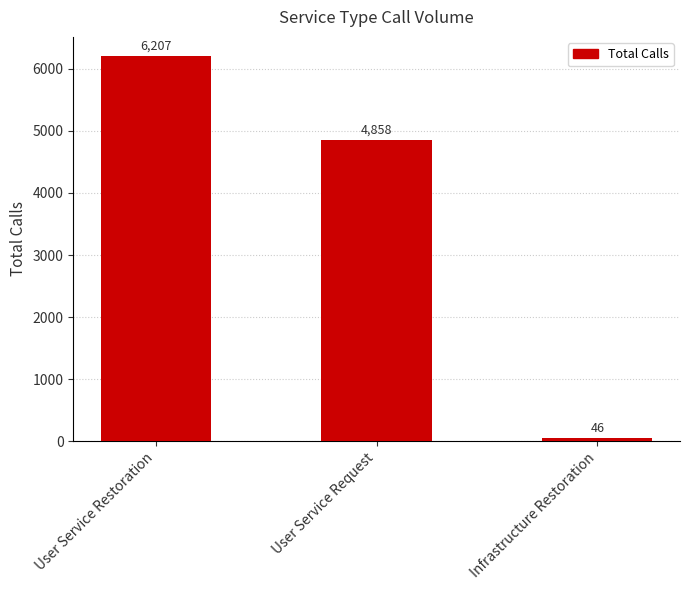

Rank the categories by value from highest to lowest.

User Service Restoration, User Service Request, Infrastructure Restoration